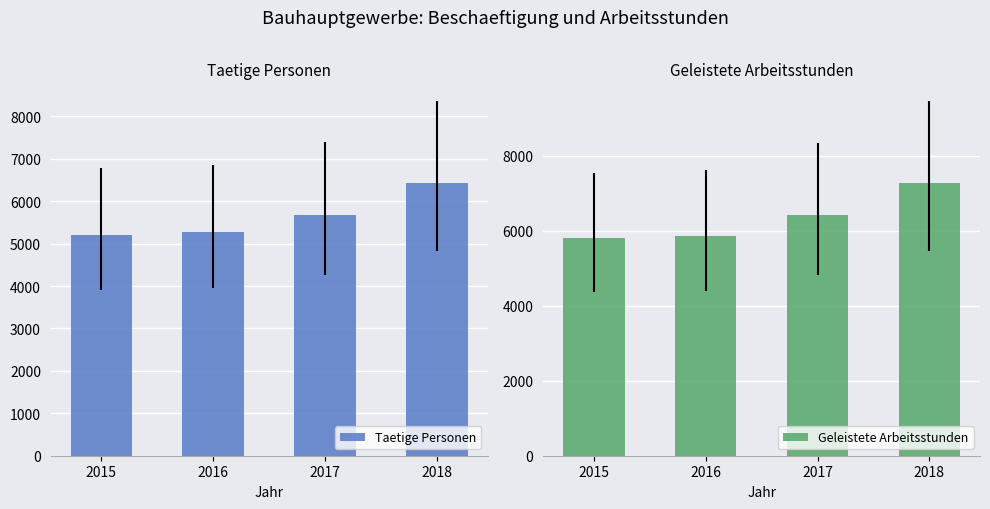

Reading right to left, list all the values displayed in this chart.

Taetige Personen: 2018=6431.2	2017=5681.8	2016=5263.5	2015=5211.1
Geleistete Arbeitsstunden: 2018=7277.2	2017=6410.0	2016=5859.3	2015=5806.4